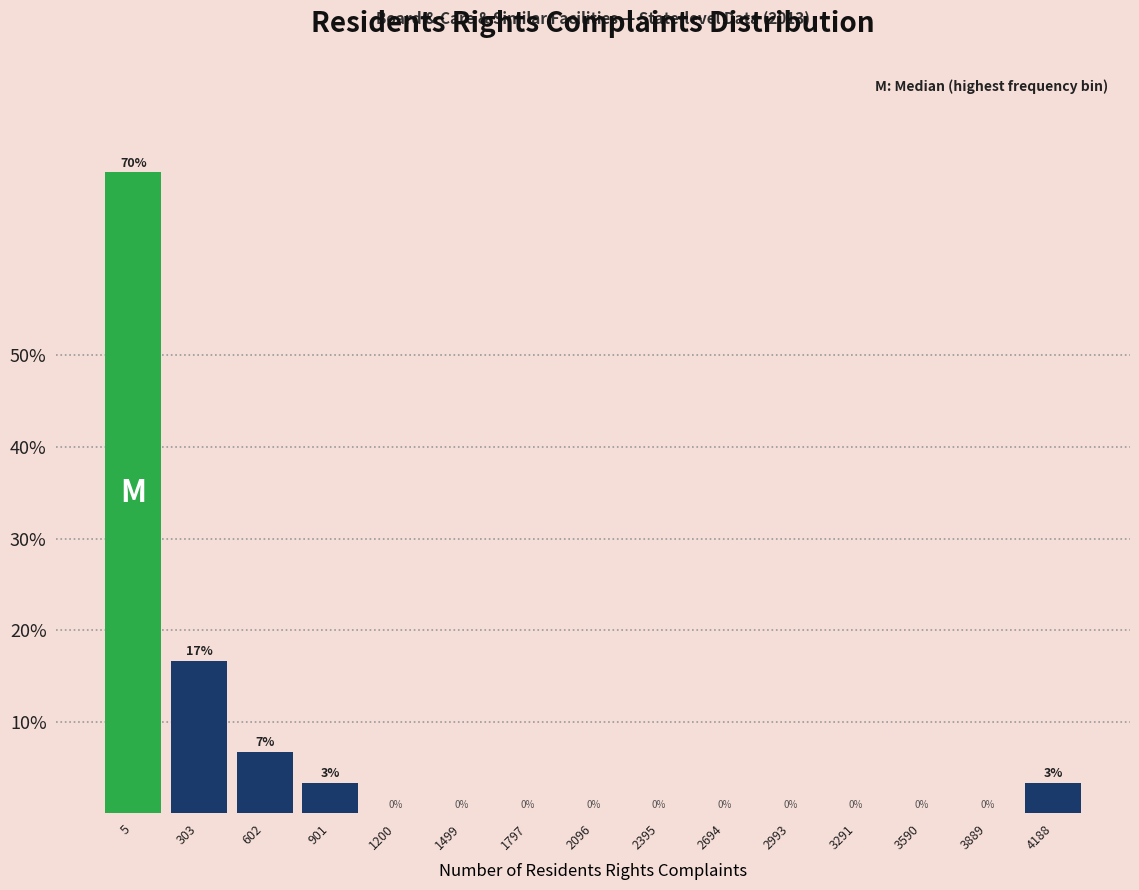

What is the greatest value displayed?

70.0